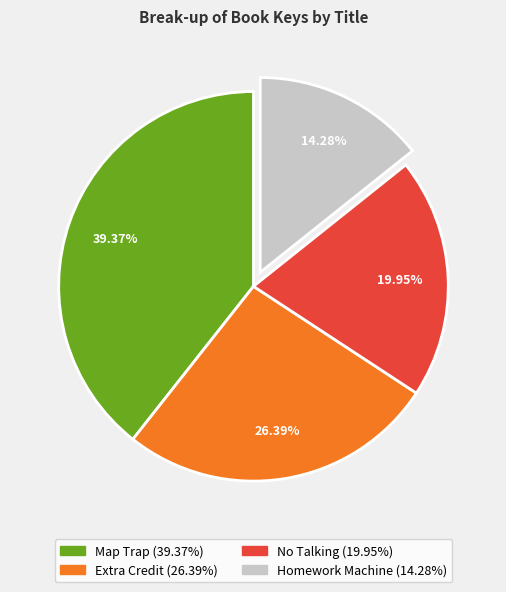

What percentage is the No Talking slice, to the nearest percent?

20%